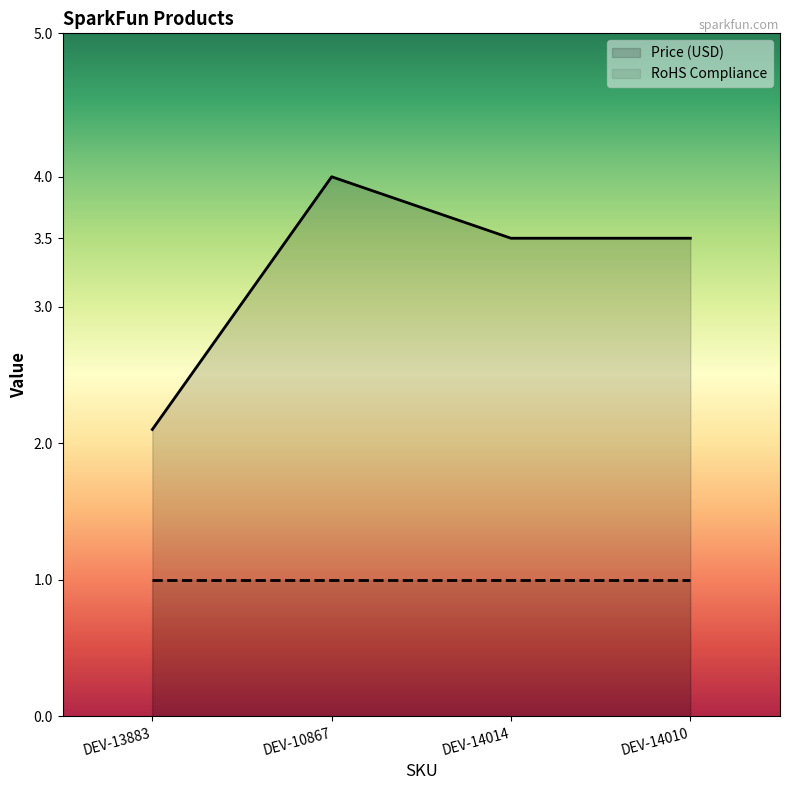

Does the chart have visible grid lines?

No